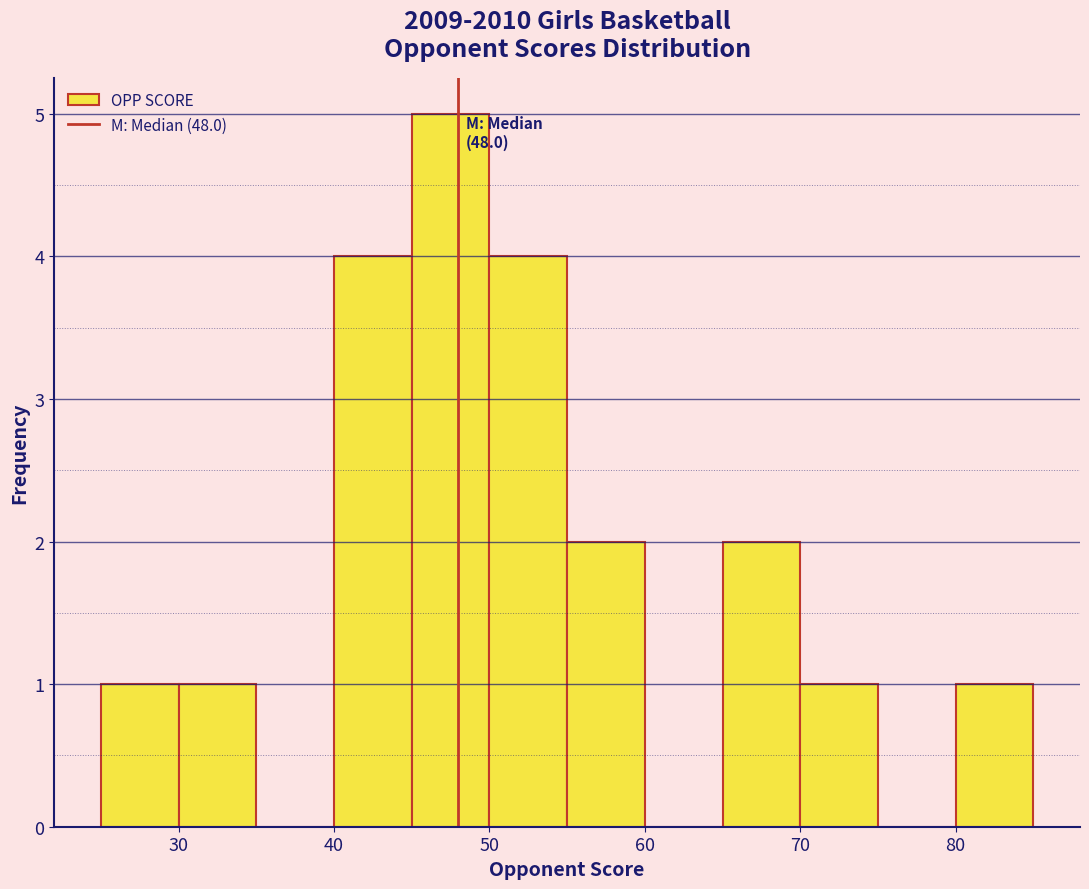

Which range on the x-axis has the tallest bar?

45 to 50